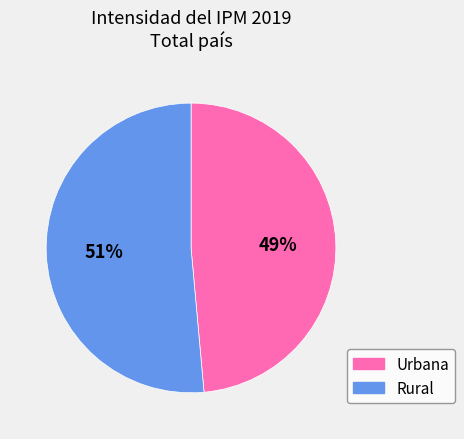

What percentage is the Urbana slice, to the nearest percent?

49%